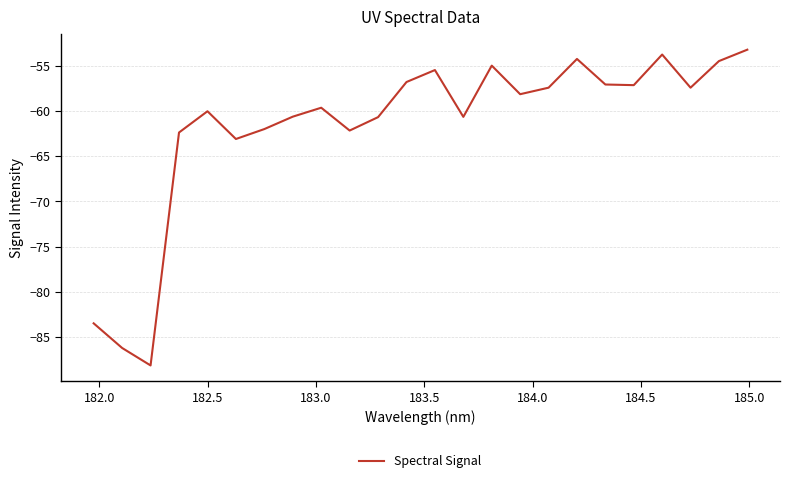

What is the maximum value shown in the chart?

-53.2